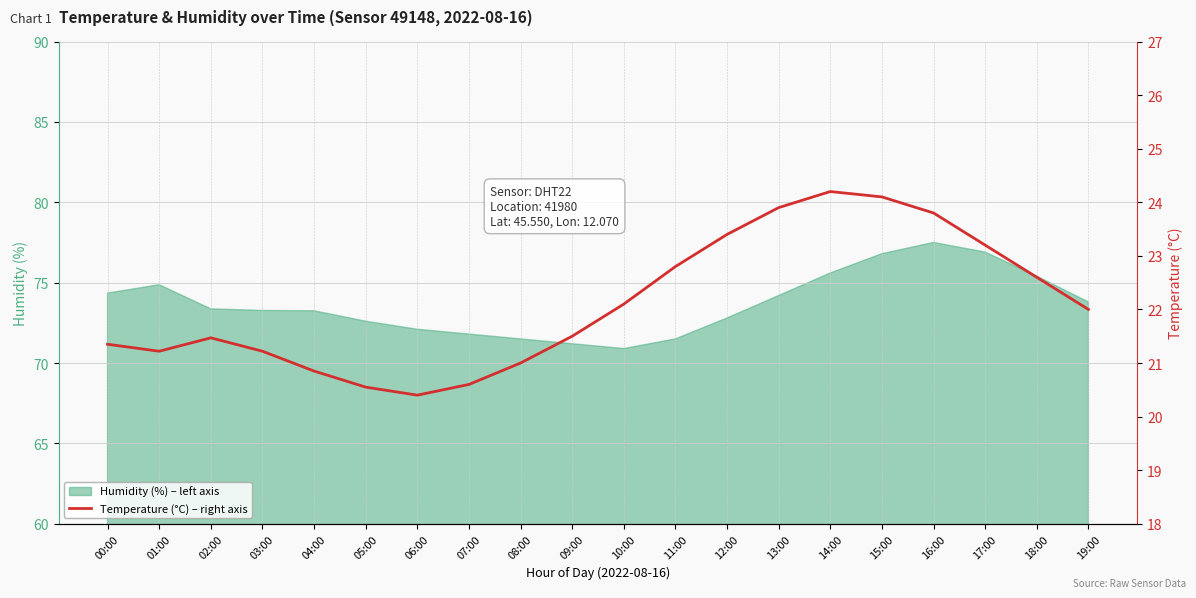

Between 15:00 and 09:00, which is larger?

15:00